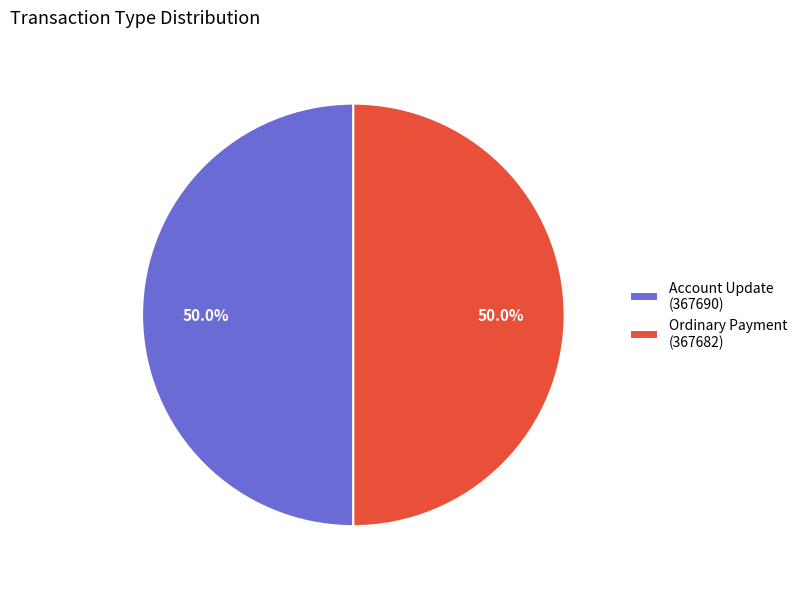

Approximately how many times larger is the value at Ordinary Payment (367682) compared to Account Update (367690)?

1.0